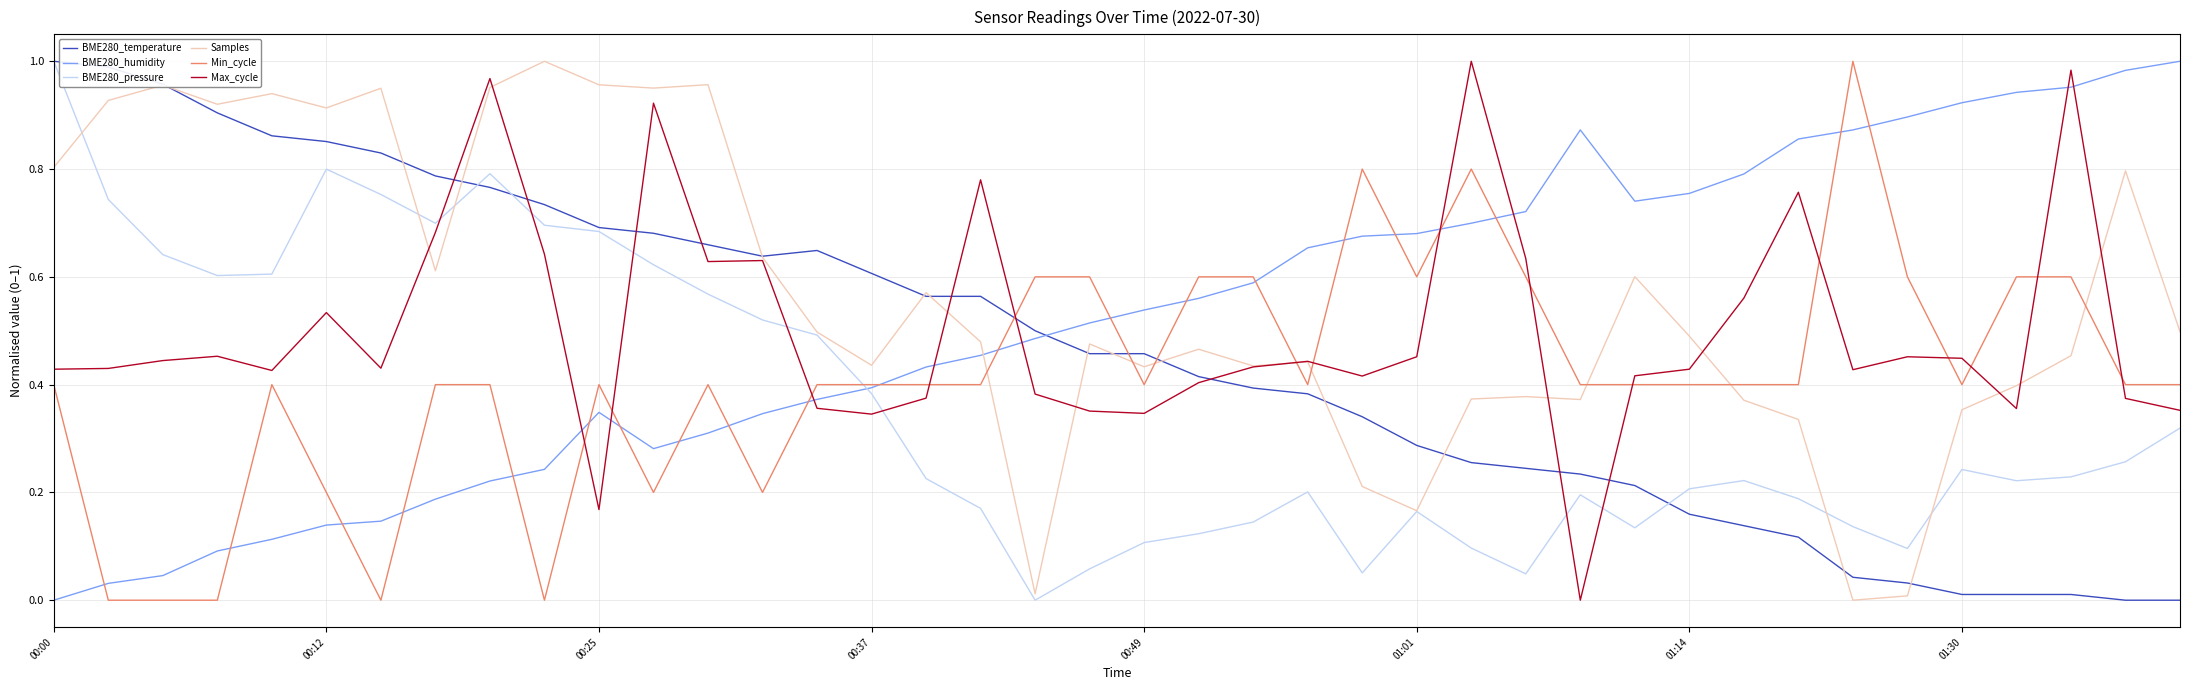

After their last crossing, which series has the higher values: Min_cycle or Max_cycle?

Min_cycle